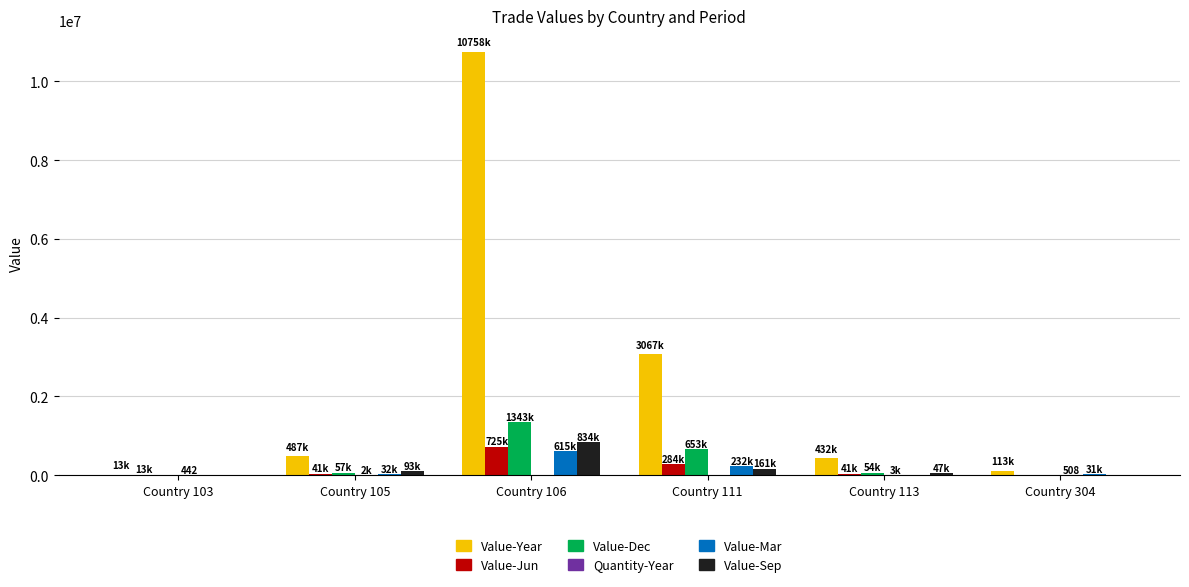

The value of Value-Mar at Country 111 is 231895. True or false?

True